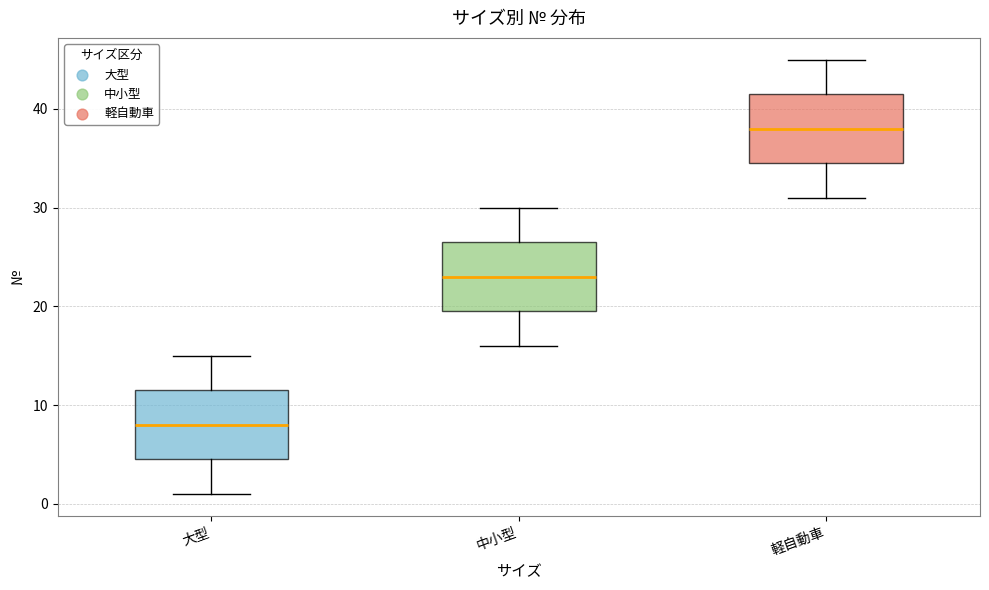

Reading left to right, transcribe this box plot: for each box, give where its median line is, the range the box spans, and where its two whiskers end, as read against the y-axis. The values are not printed on the chart, so give them approximately, as read against the axis.

大型: median 8, box 5 to 12, whiskers 1 to 15
中小型: median 23, box 20 to 27, whiskers 16 to 30
軽自動車: median 38, box 35 to 42, whiskers 31 to 45